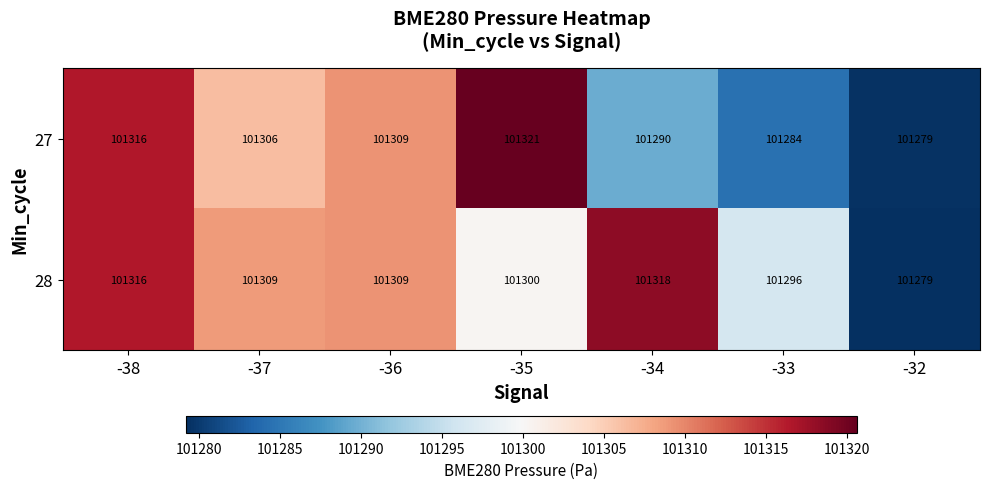

What is the spread (max minus min) of values at -33?

12